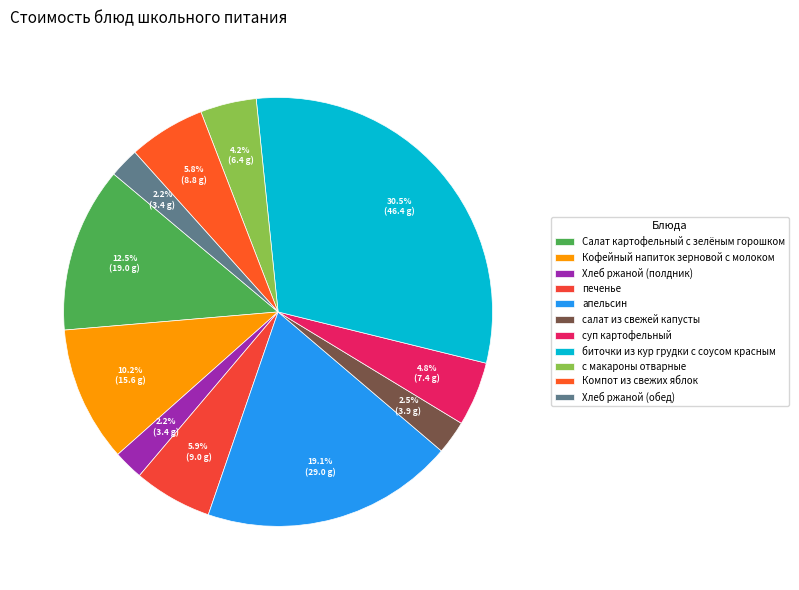

How many segments does this pie chart have?

11